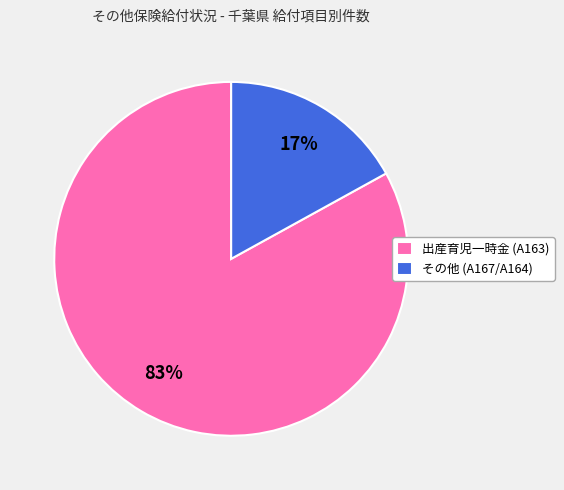

True or false: 出産育児一時金 (A163) accounts for 83% of the total.

True